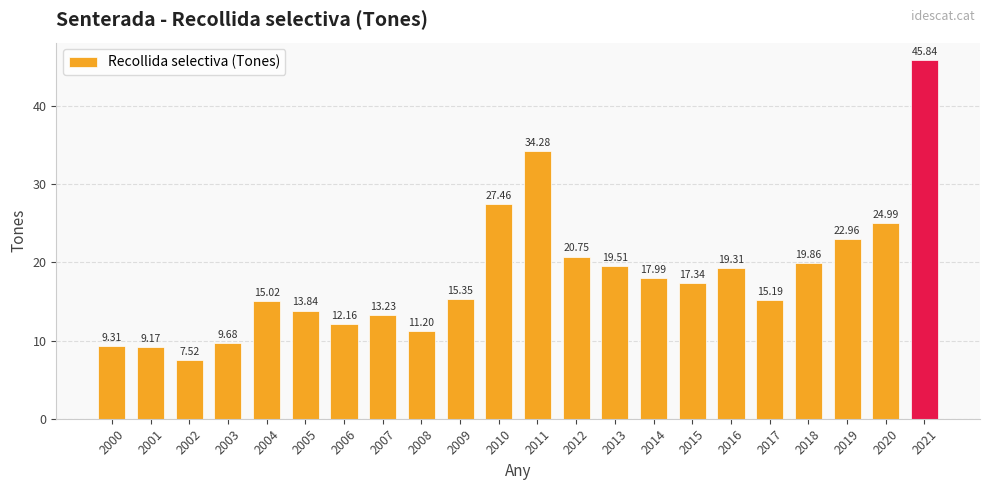

Approximately how many times larger is the value at 2020 compared to 2021?

0.5